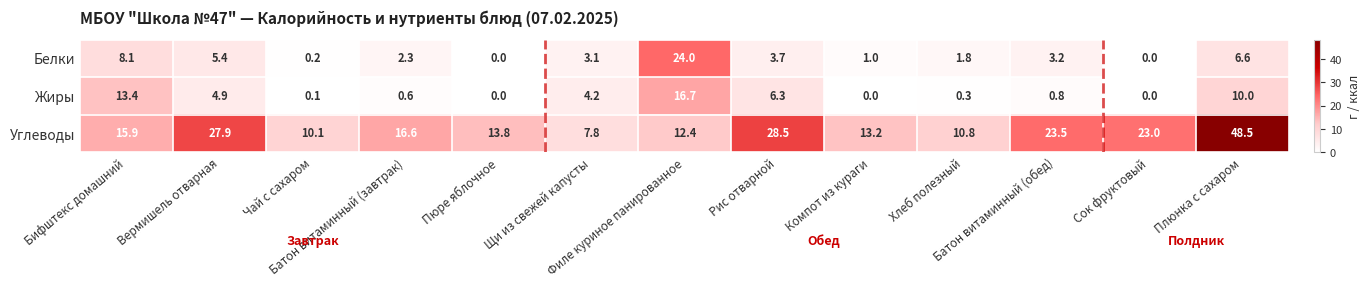

Which series has the largest total across all categories?

Углеводы